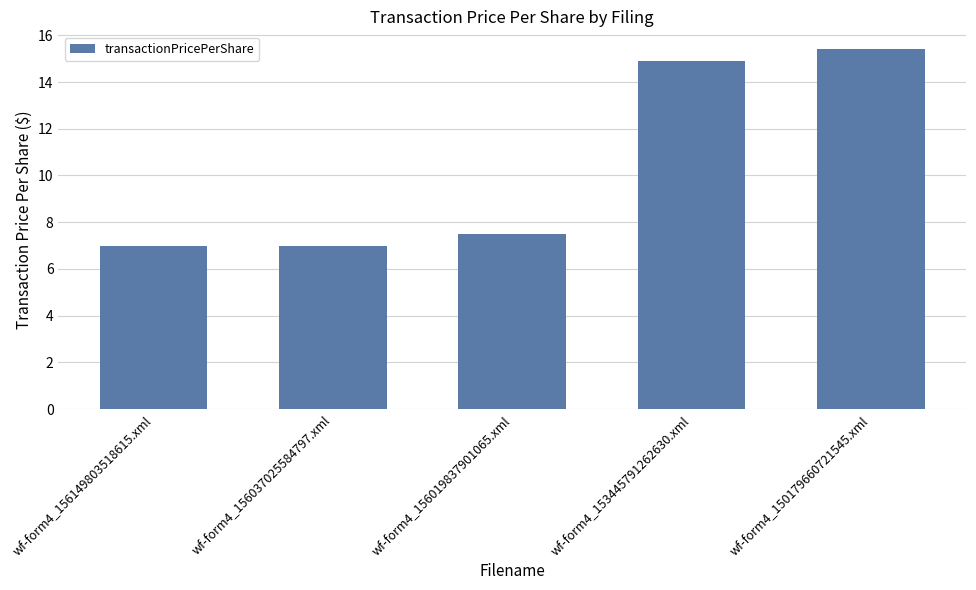

Approximately how many times larger is the value at wf-form4_156037025584797.xml compared to wf-form4_150179660721545.xml?

0.5